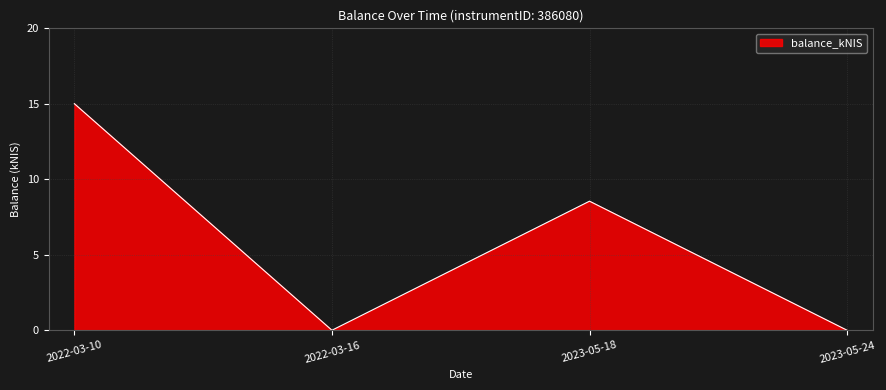

At which category does the data reach its first local peak?

2023-05-18